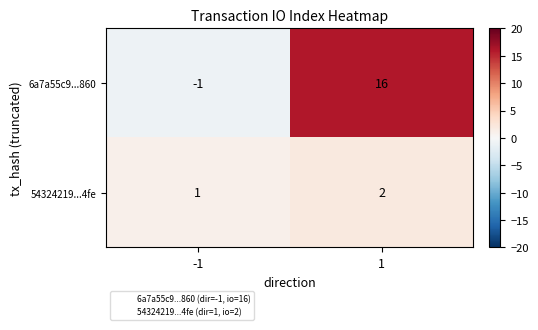

Reading right to left, what are all the values shown in this chart?

6a7a55c9...860: 1=16	-1=-1
54324219...4fe: 1=2	-1=1